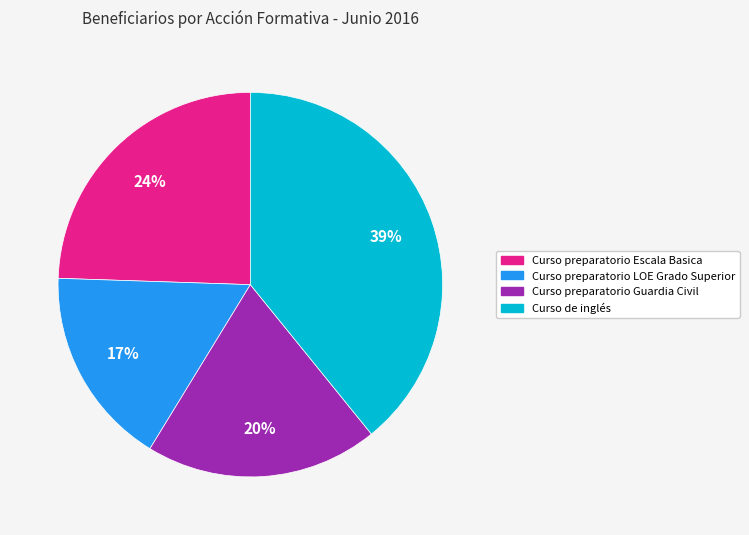

To the nearest percent, what is the average slice percentage?

25%